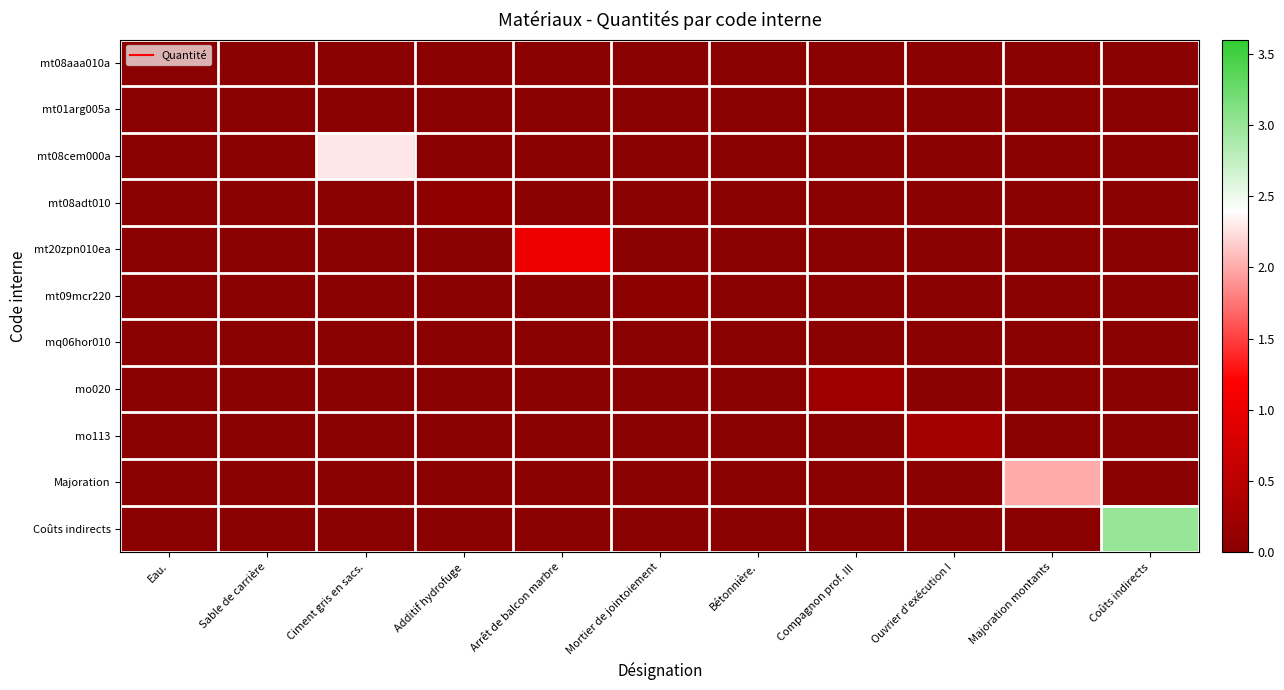

Between Majoration montants and Compagnon prof. III, which is larger?

Majoration montants